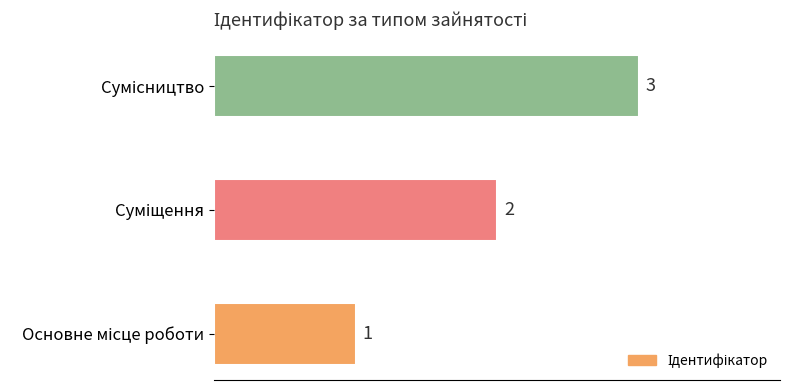

How many values are between 1 and 3?

3